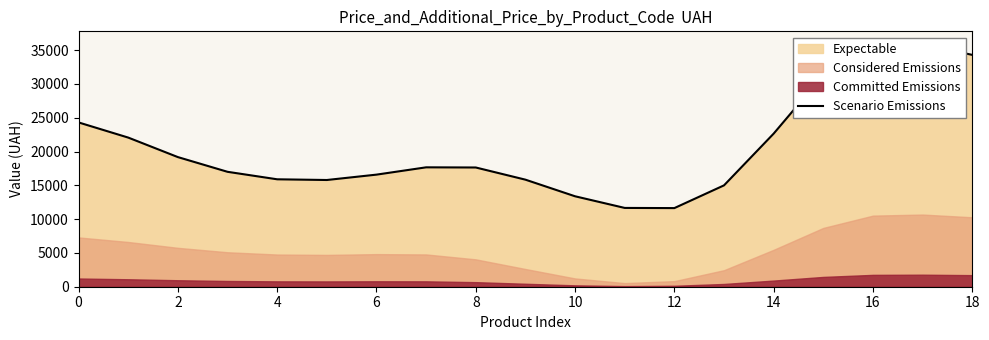

How many values are below 17642?

9